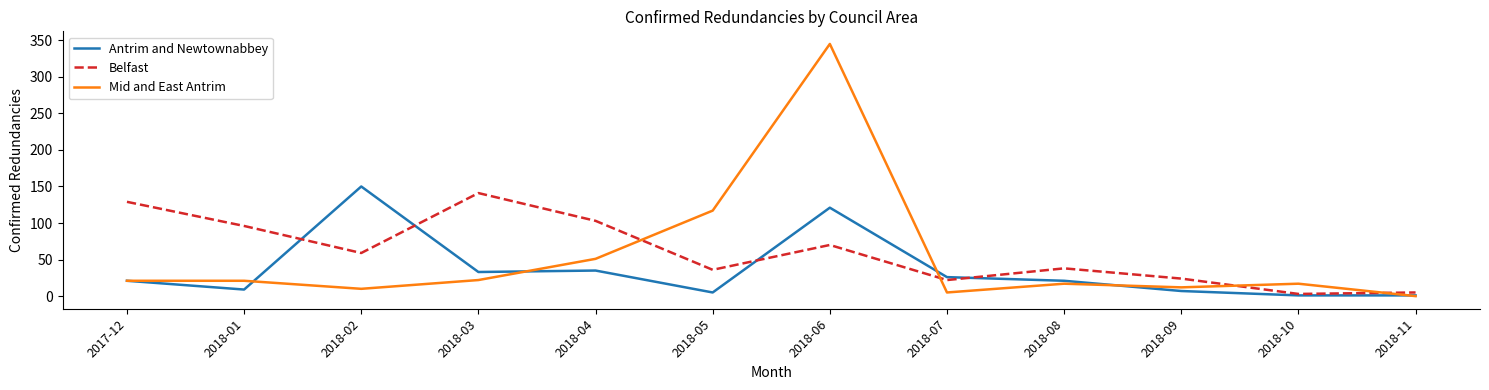

What is the maximum value for Belfast?

141